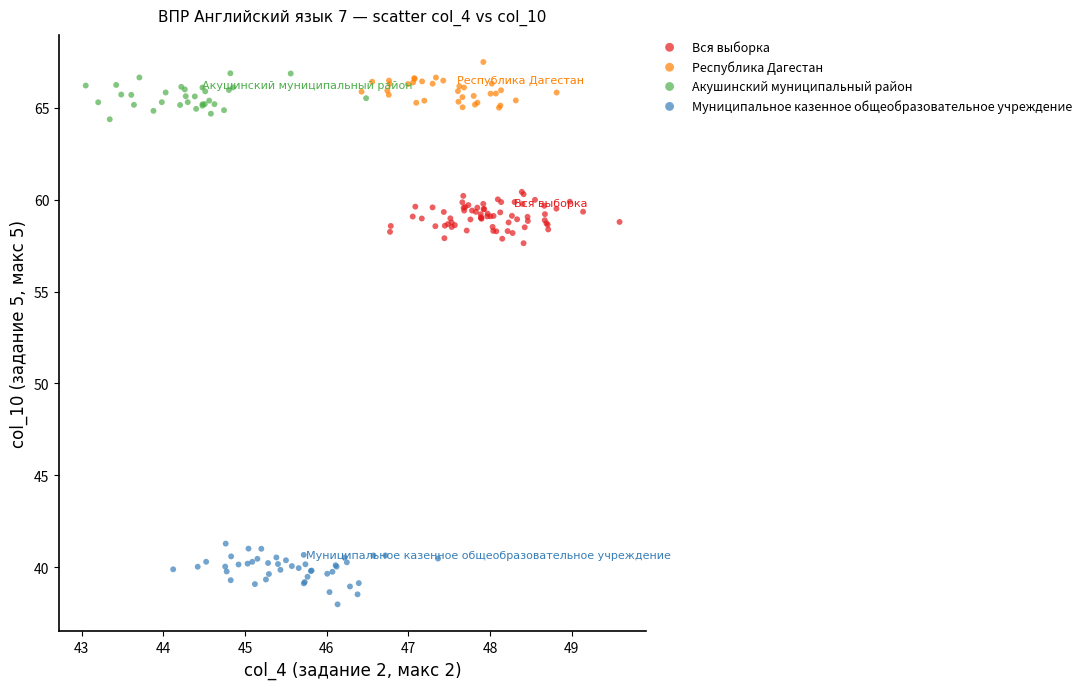

What are all the series names shown in the legend?

Вся выборка, Республика Дагестан, Акушинский муниципальный район, Муниципальное казенное общеобразовательное учреждение